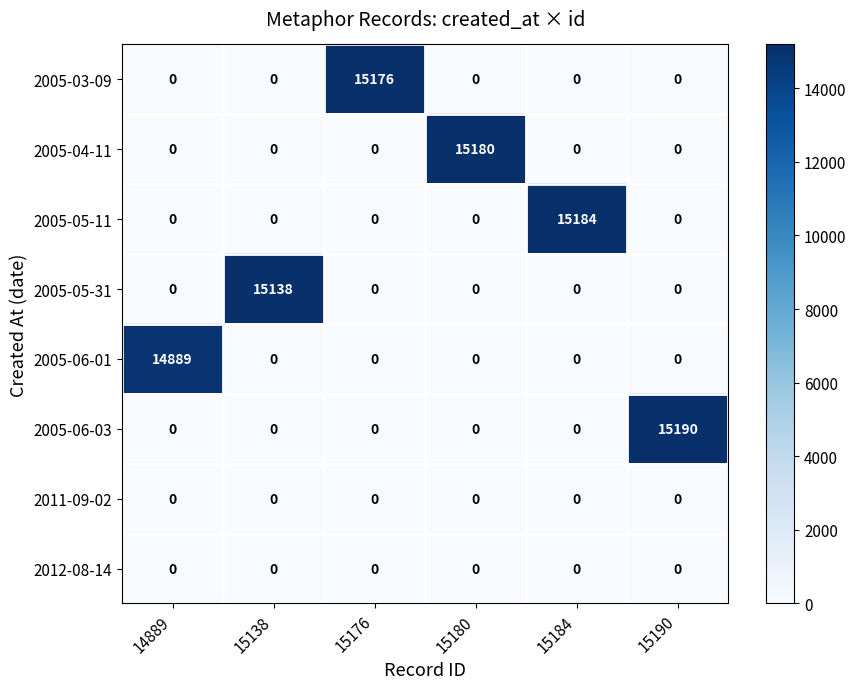

Count the number of data series in this chart.

8